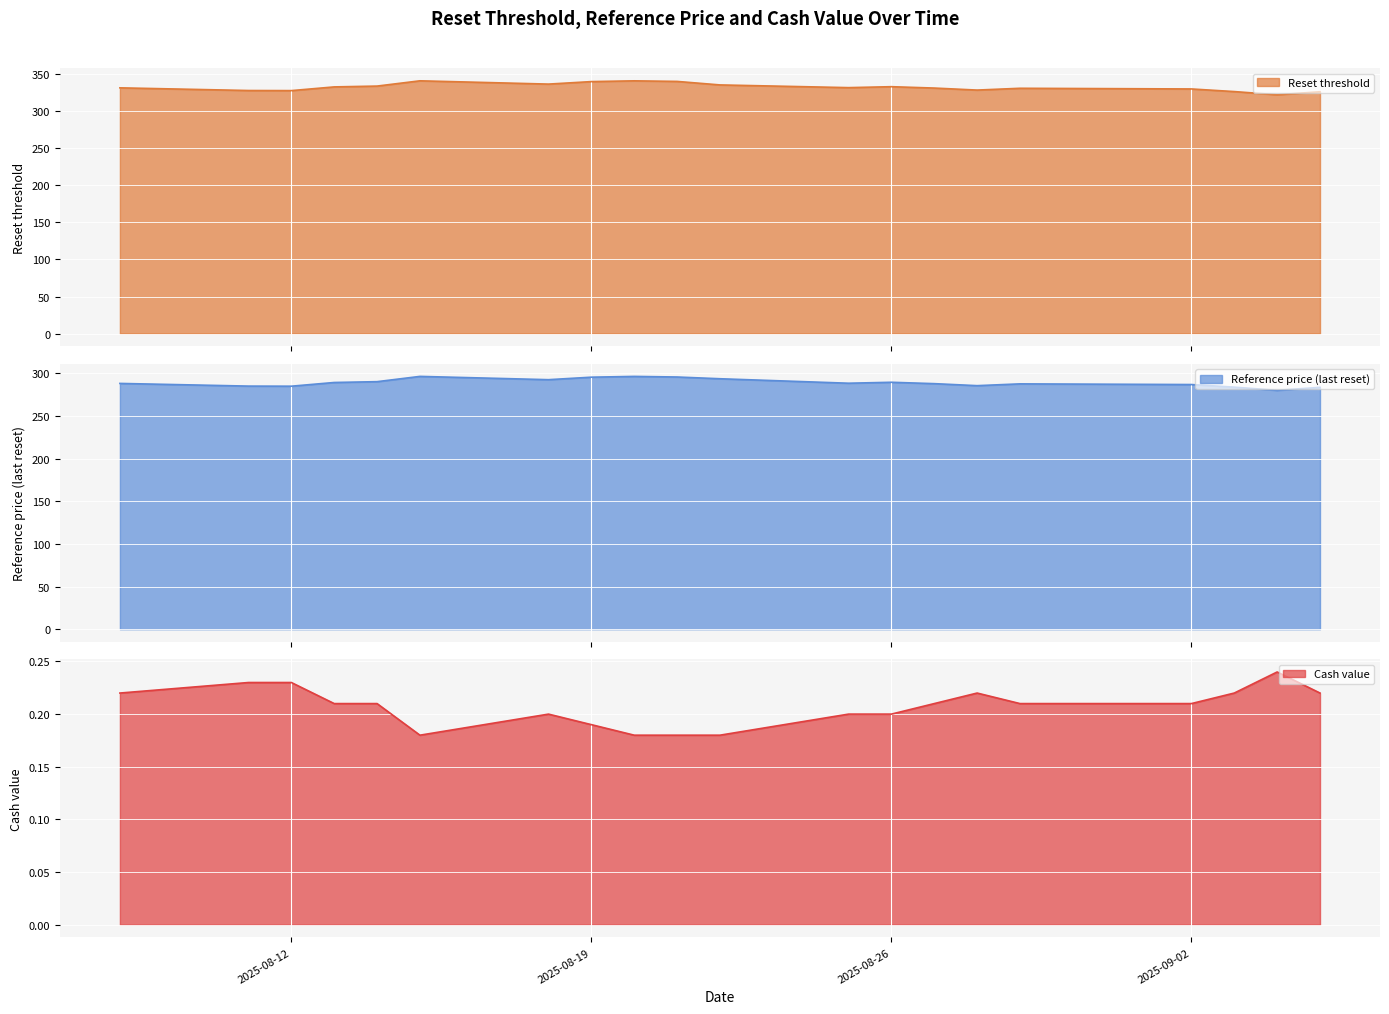

List the series in order of their peak value, lowest first.

Cash value, Reference price (last reset), Reset threshold